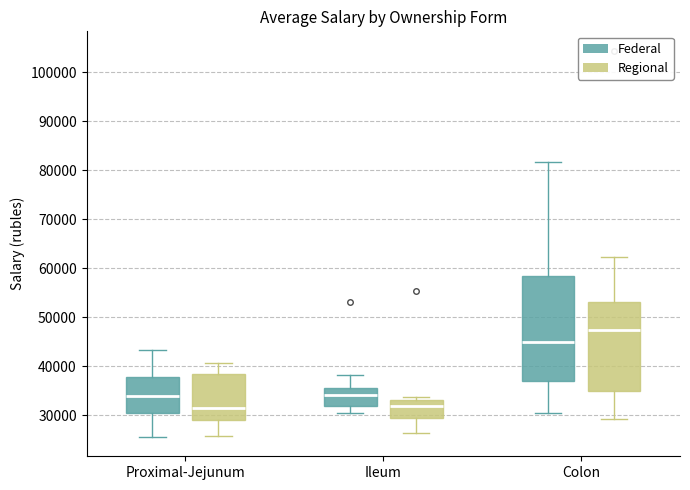

Which box is the tallest, from its lower edge to its upper edge?

Colon (Federal)